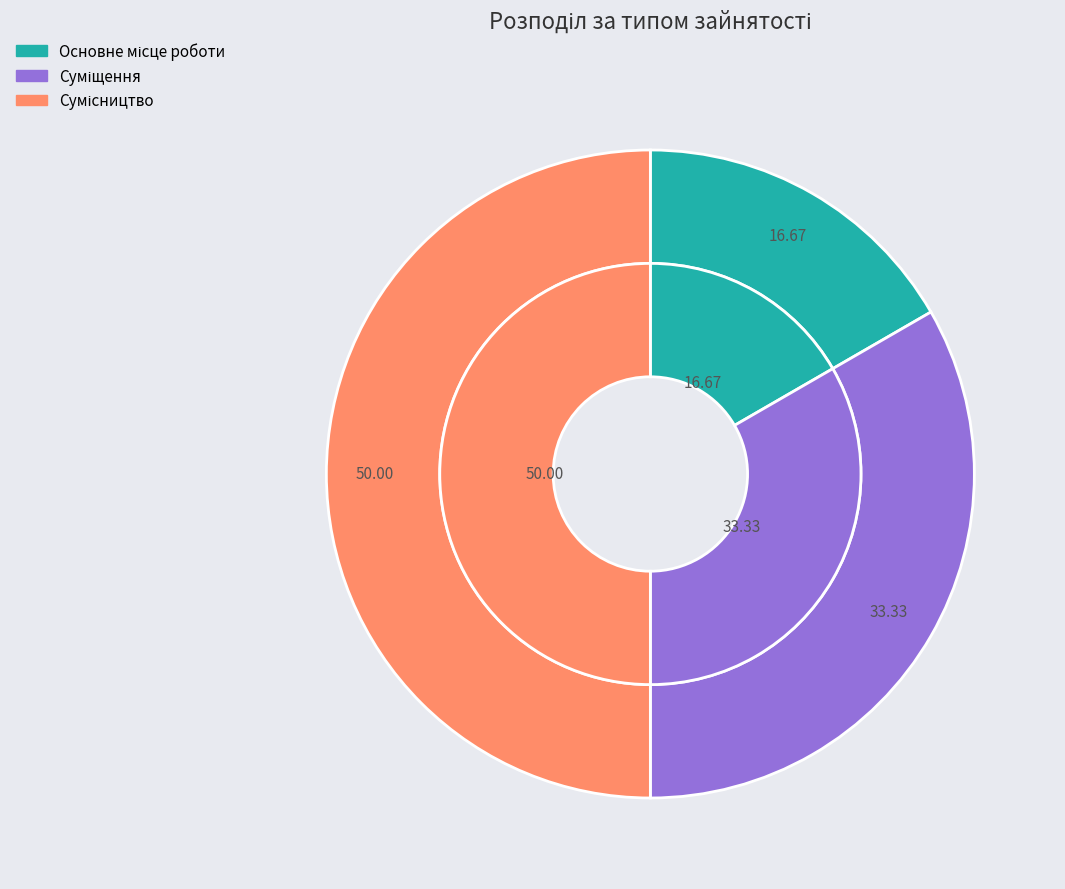

To the nearest percent, what portion does Сумісництво represent?

50%